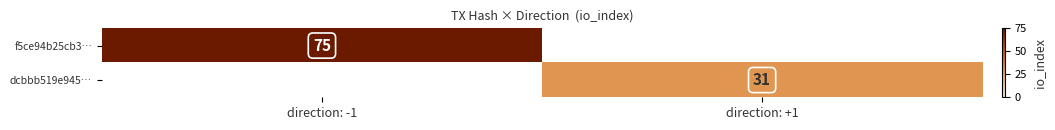

What is the spread (max minus min) of values at direction: -1?

75